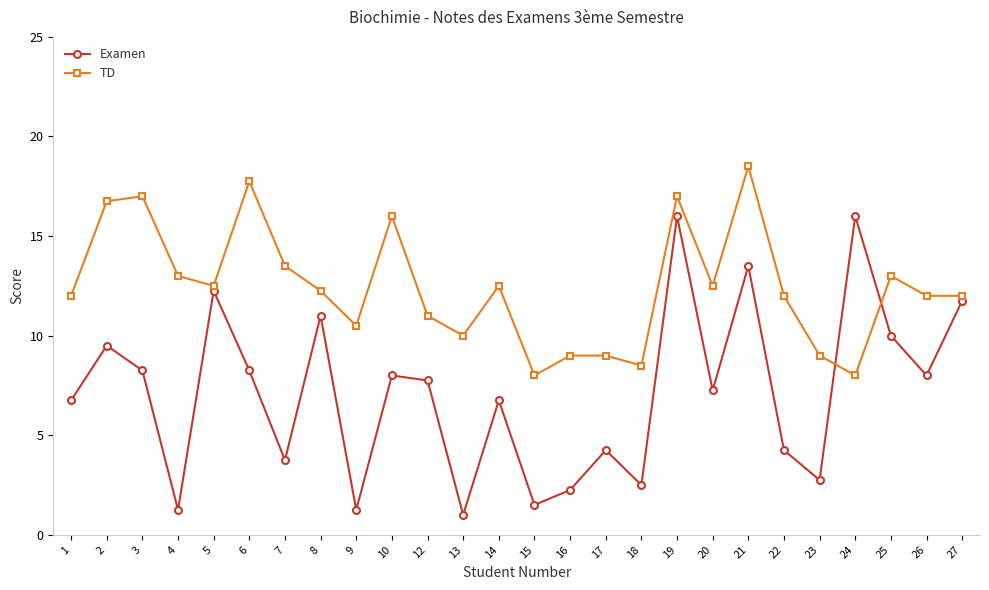

List the series in order of their overall mean, lowest first.

Examen, TD